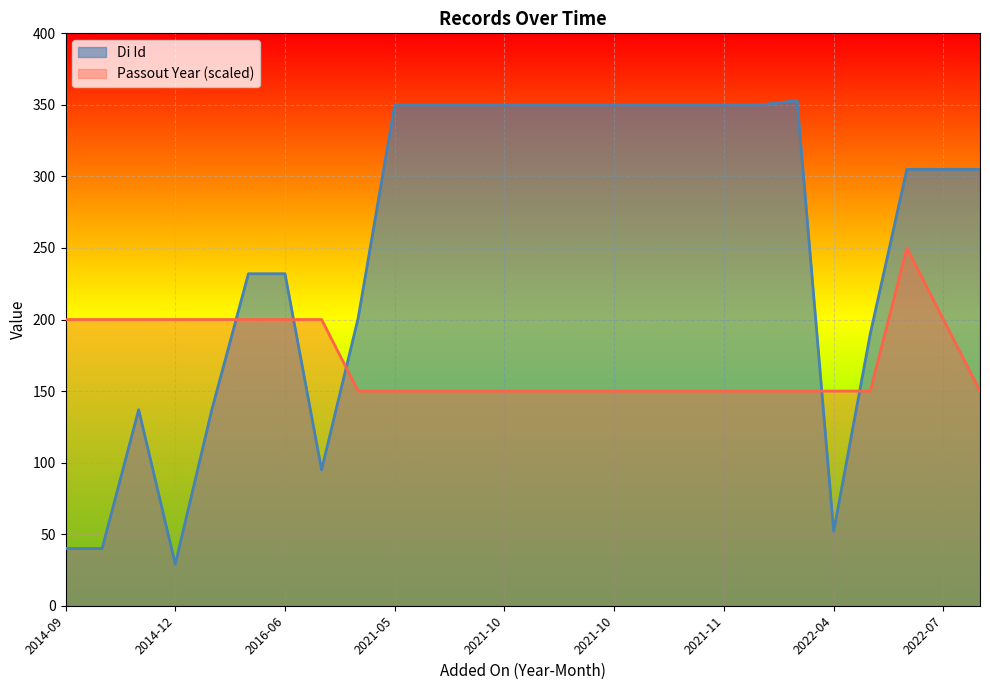

What value does the Passout Year series have at 2014-11?

200